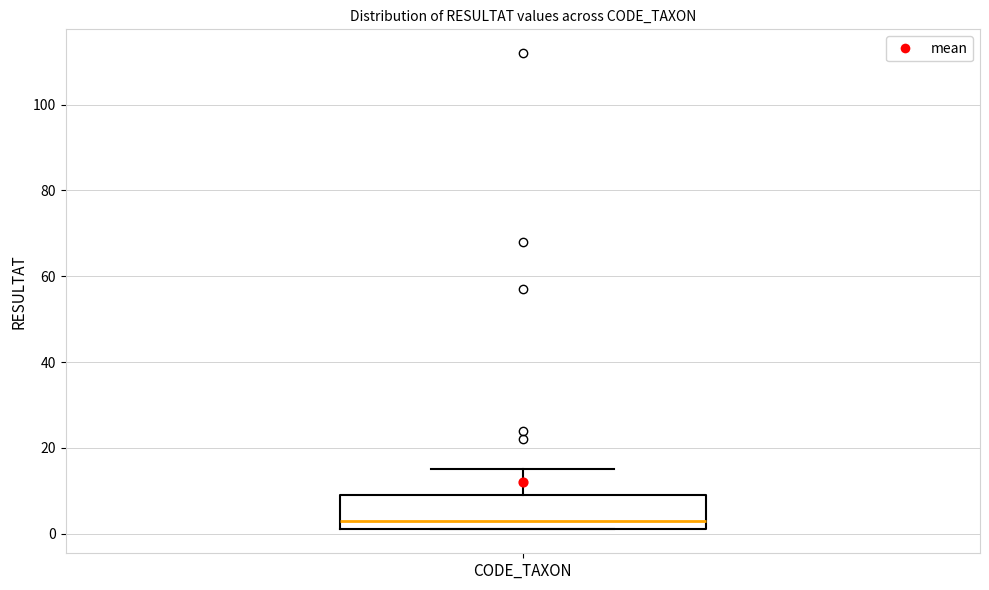

Where does the upper whisker of the box for CODE_TAXON end on the y-axis? The values are not printed on the chart, so give them approximately, as read against the axis.

16